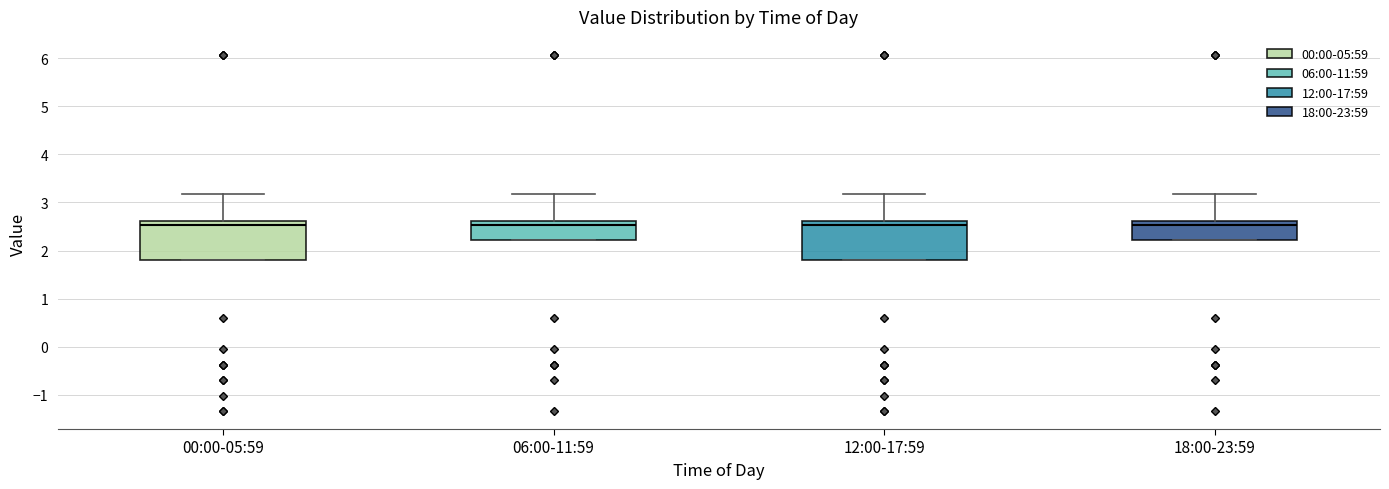

Where is the upper edge of the box for 18:00-23:59 on the y-axis? The values are not printed on the chart, so give them approximately, as read against the axis.

2.6